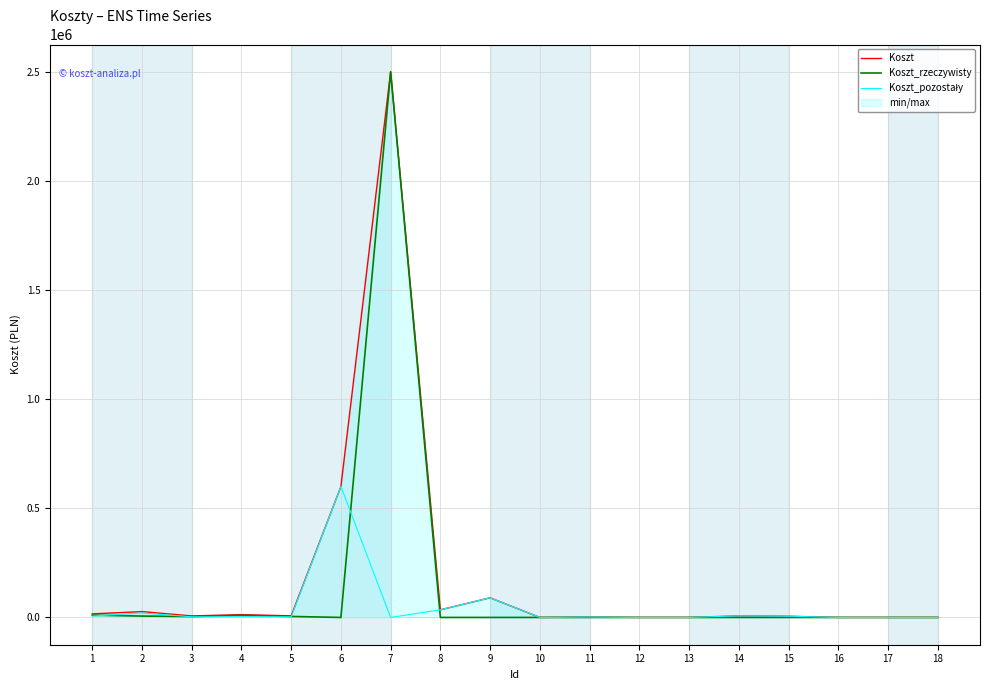

At which label is Koszt closest to 1250000?

6